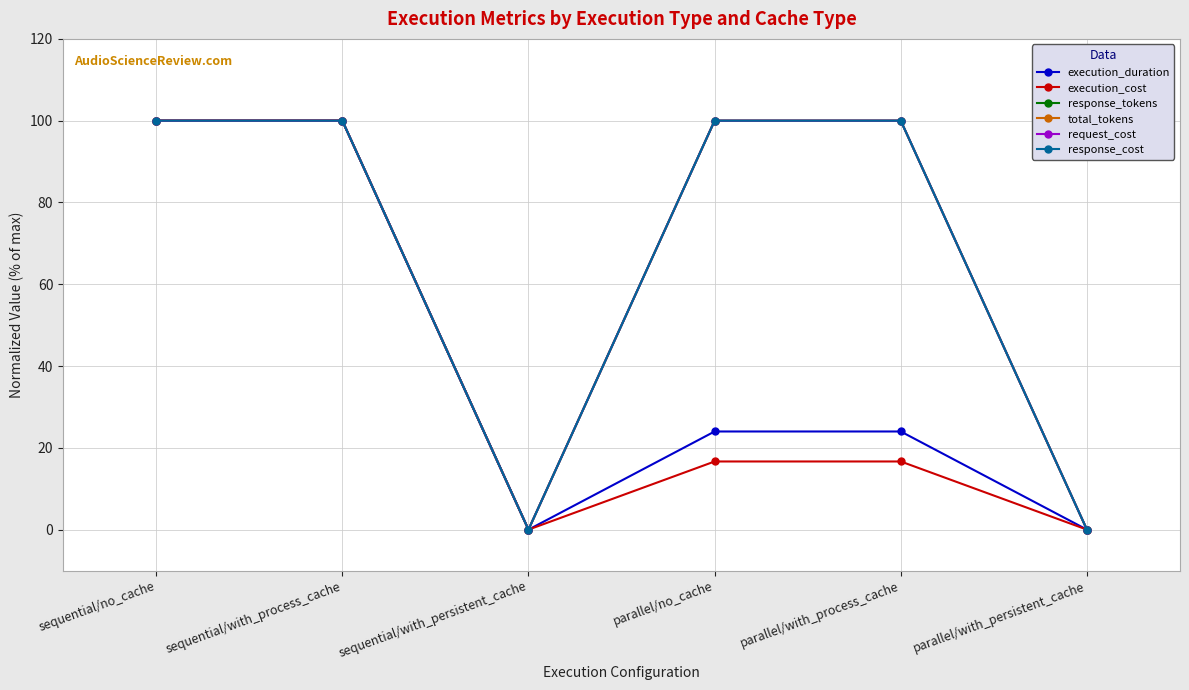

Does the chart have visible grid lines?

Yes